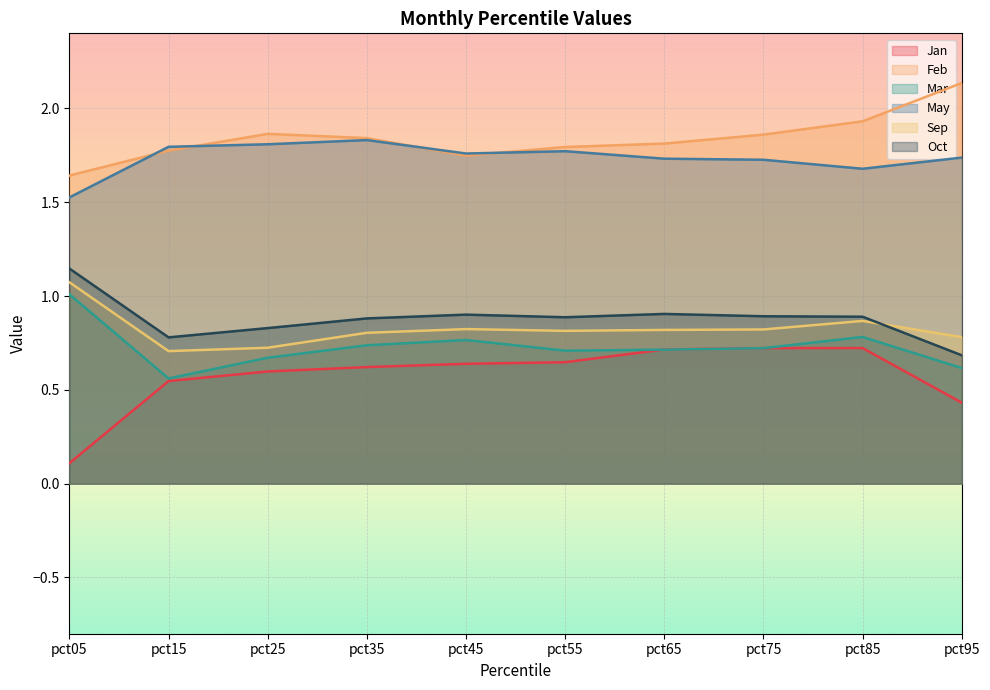

At how many categories does at least one series exceed 0?

10